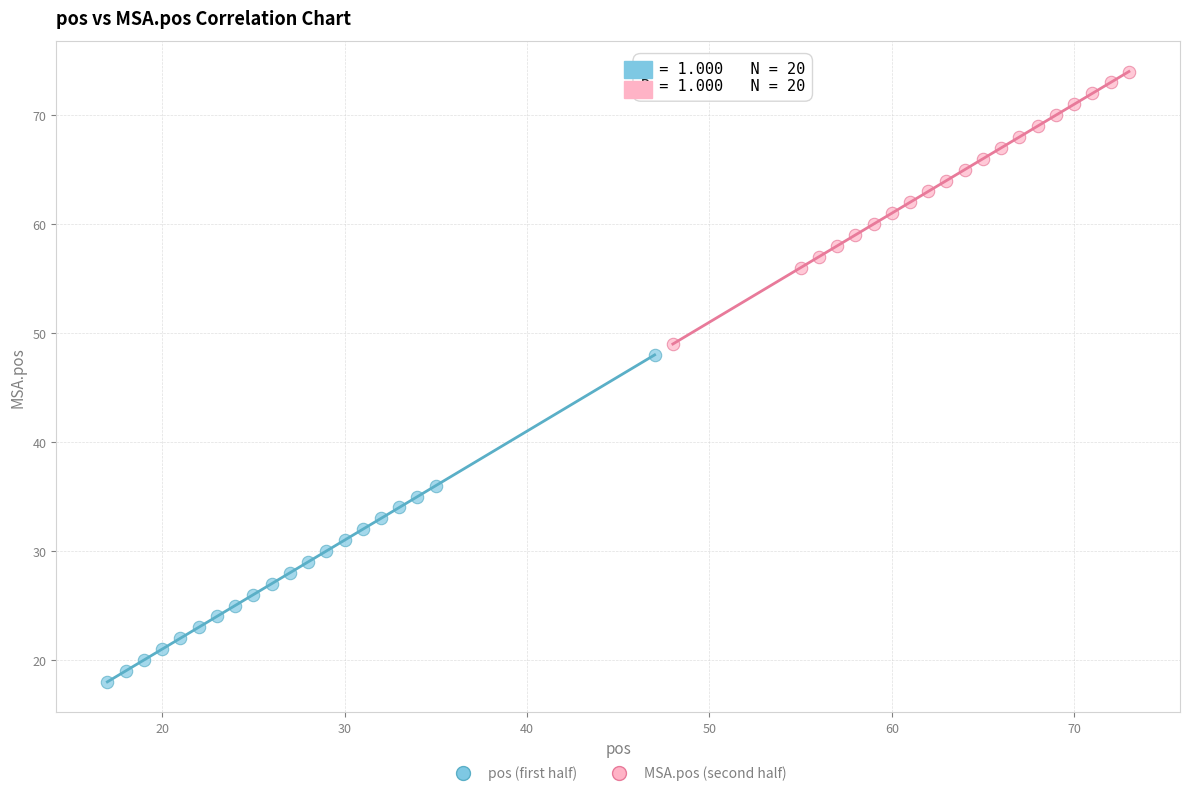

Which series contains the lowest Y value?

pos (first half)